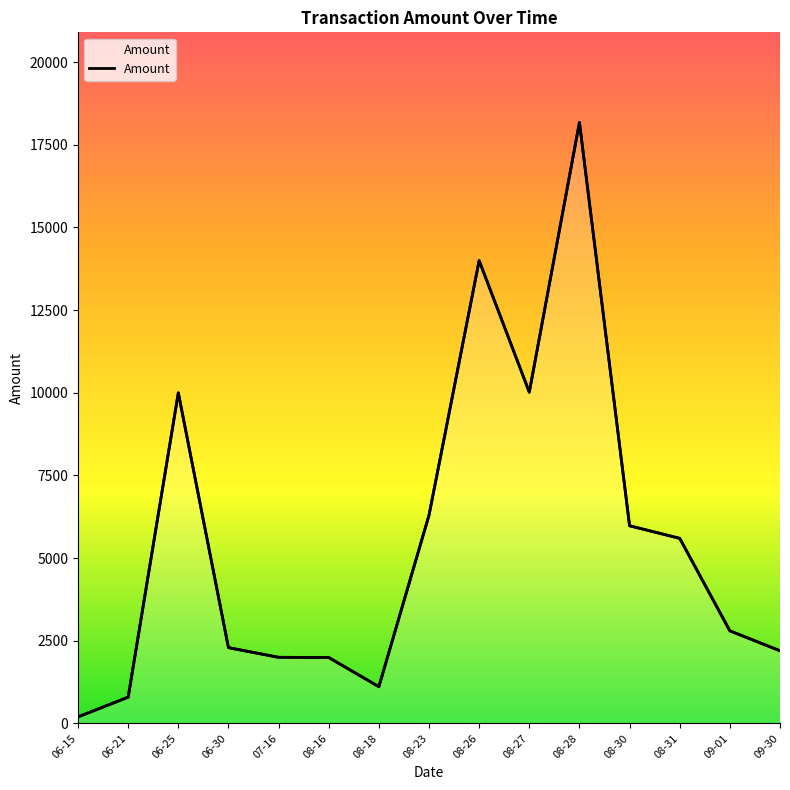

What is the greatest value displayed?

18174.0